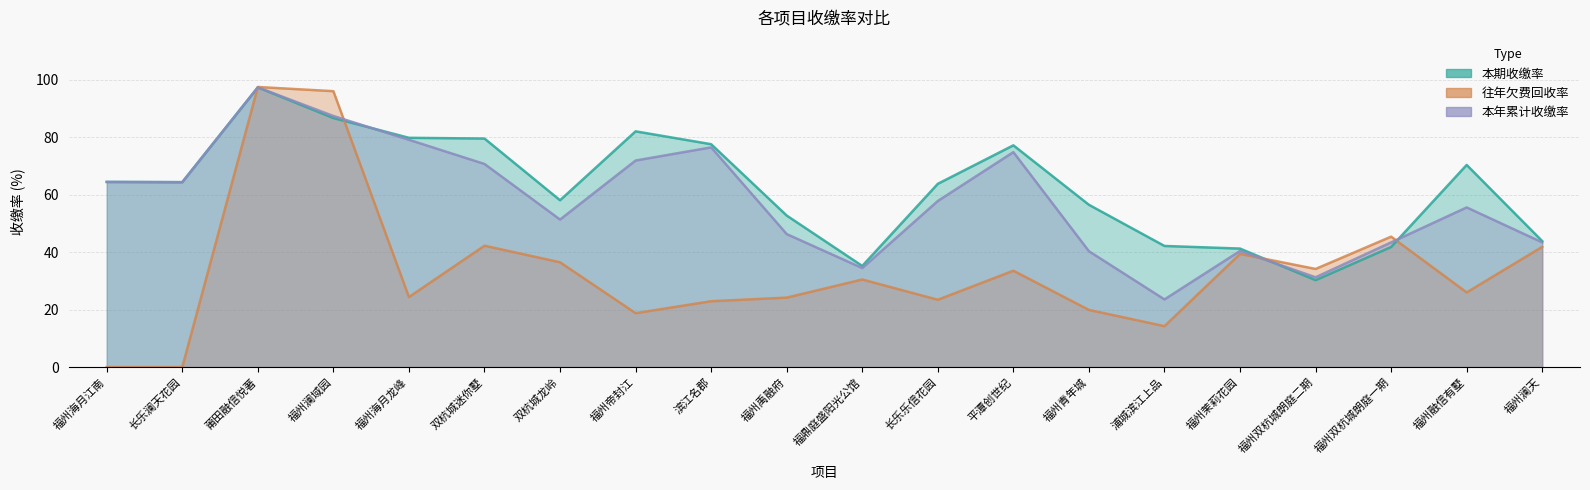

At 福州海月龙峰, list the series in order from largest to smallest.

本期收缴率, 本年累计收缴率, 往年欠费回收率